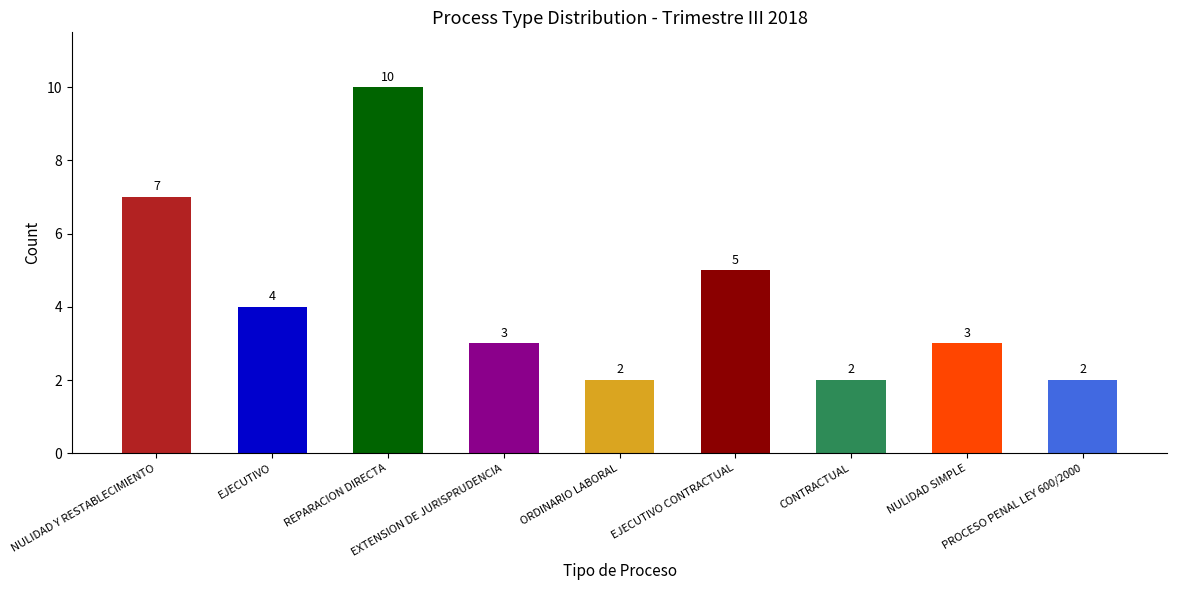

What is the average value?

4